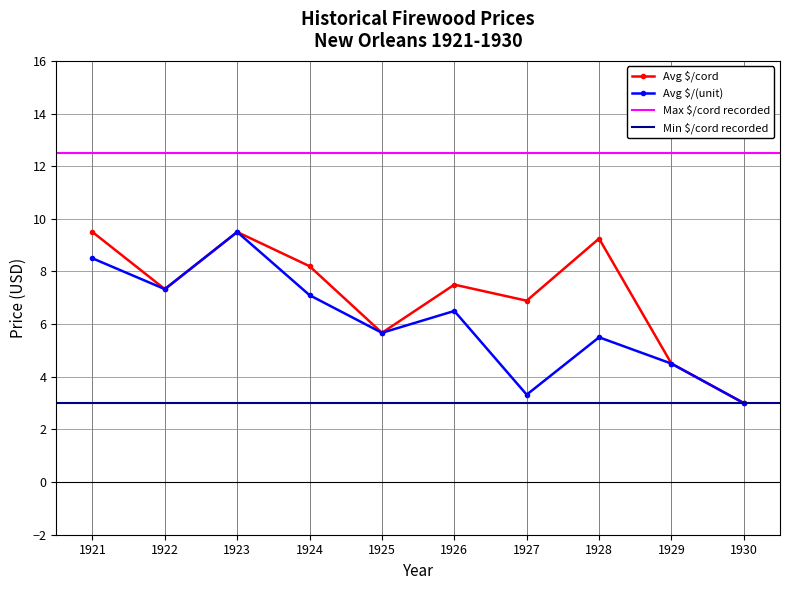

Which series changed the most between 1926 and 1927?

Avg $/(unit)